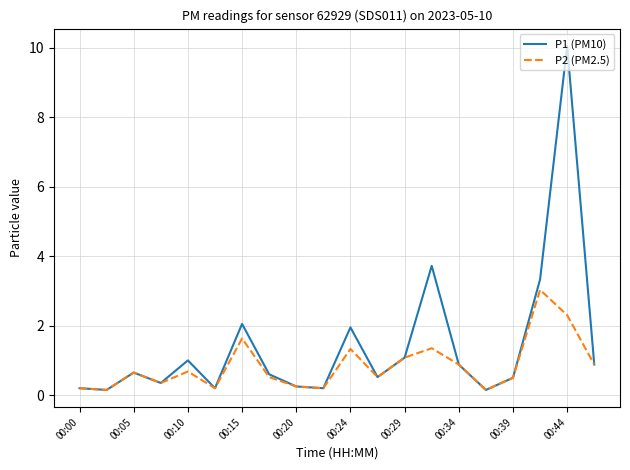

What is the average value of the P1 (PM10) series?

1.4